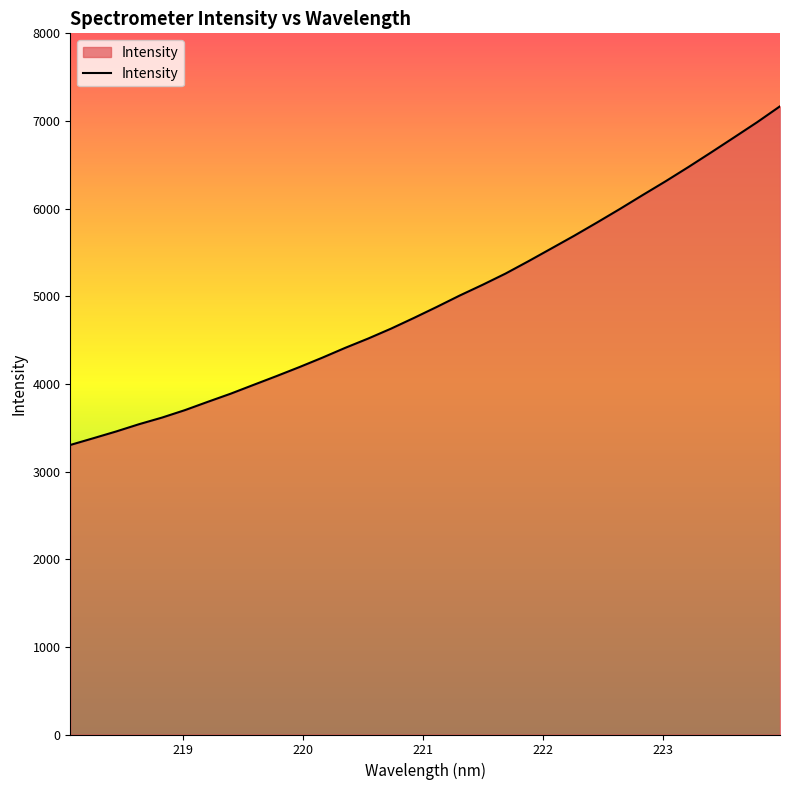

Does the chart display data point markers on the line(s)?

No